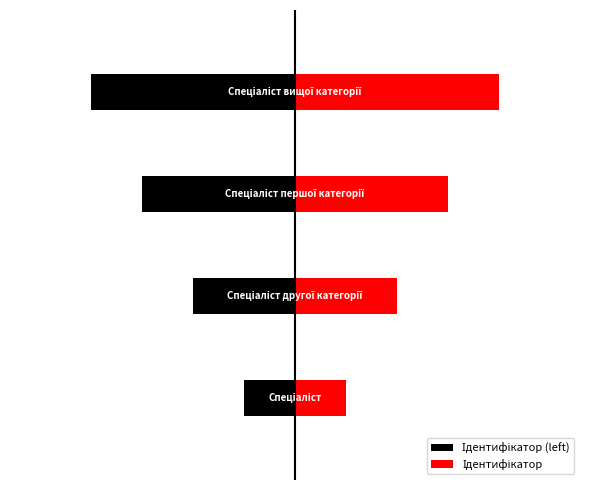

How many series are shown in this chart?

2